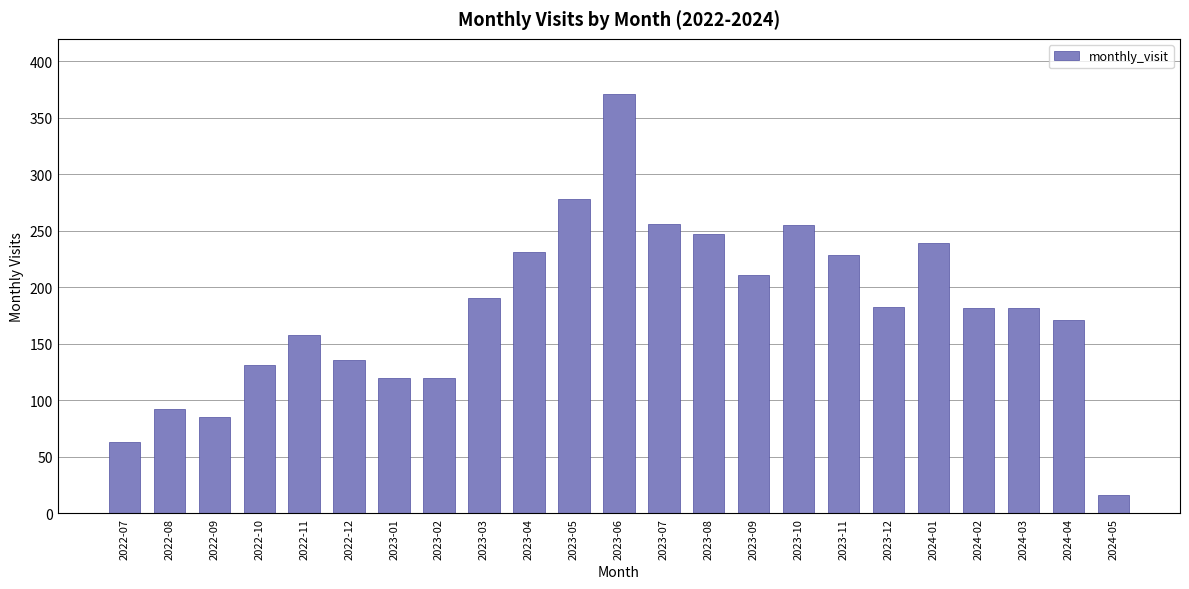

What is the value of the 22nd bar from the left?

171